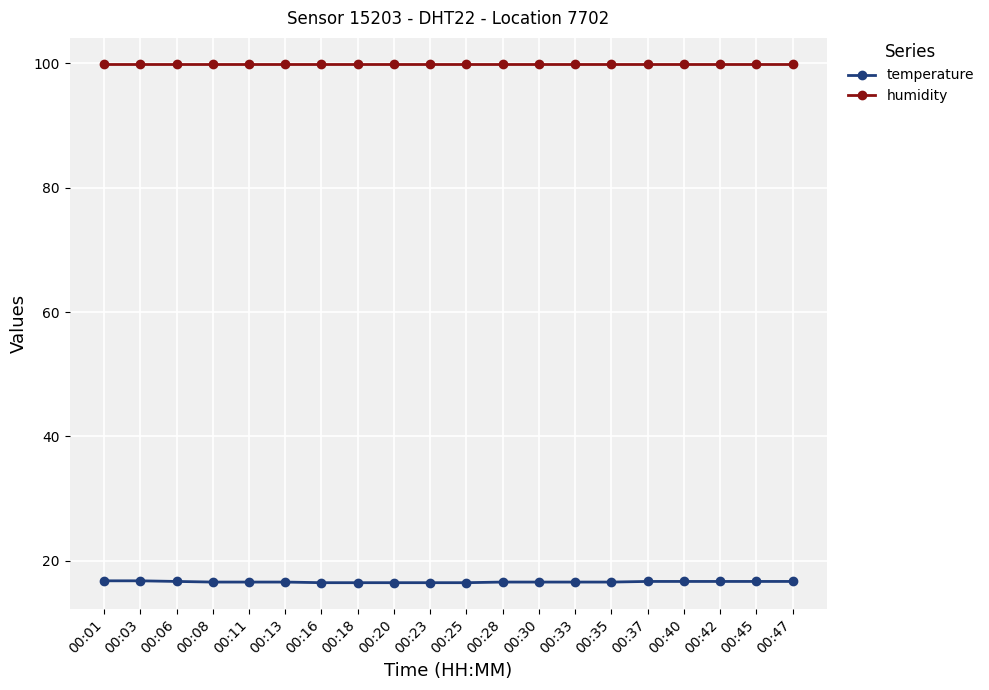

Rank the series by their maximum value, from highest to lowest.

humidity, temperature